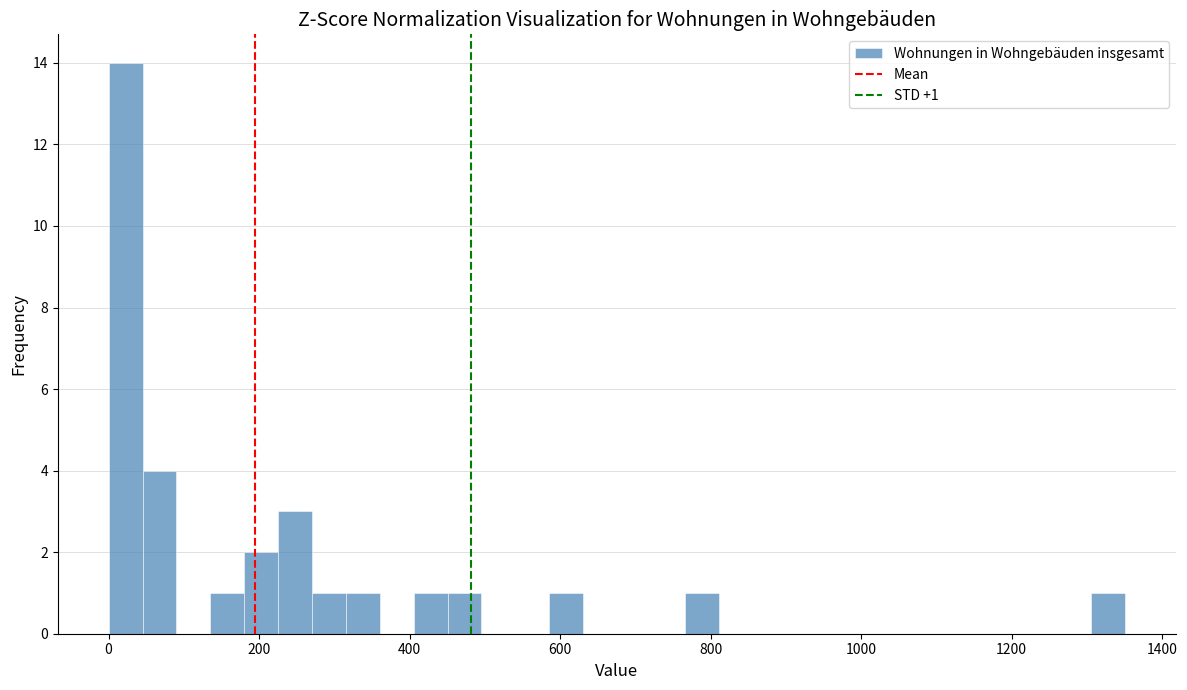

Read against the x-axis, roughly where is the centre of the tallest bar?

20